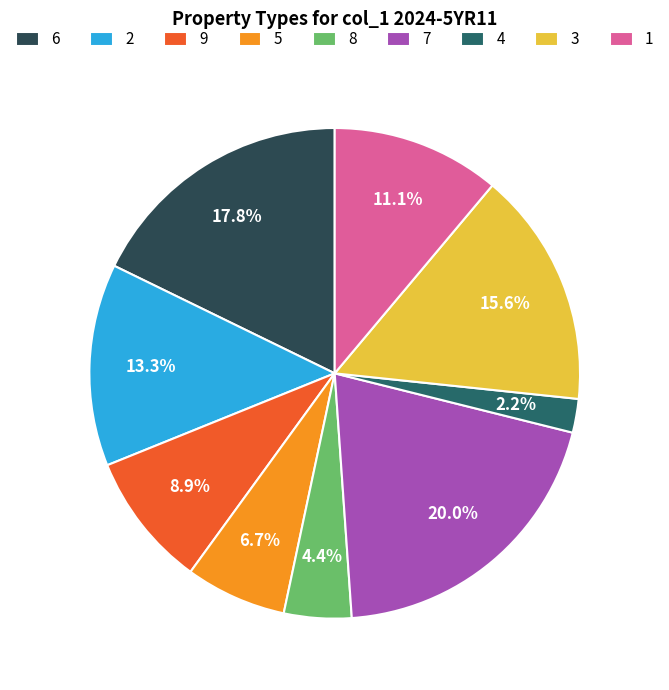

Does 9 account for over 50% of the chart?

No